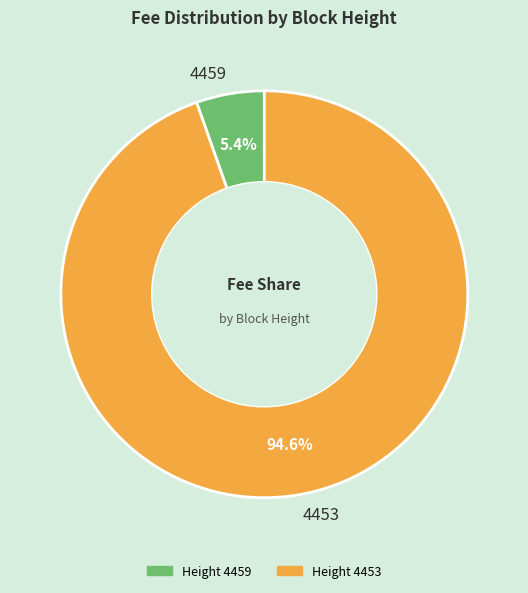

To the nearest percent, what is the difference between the 4459 and 4453 slice percentages?

89%